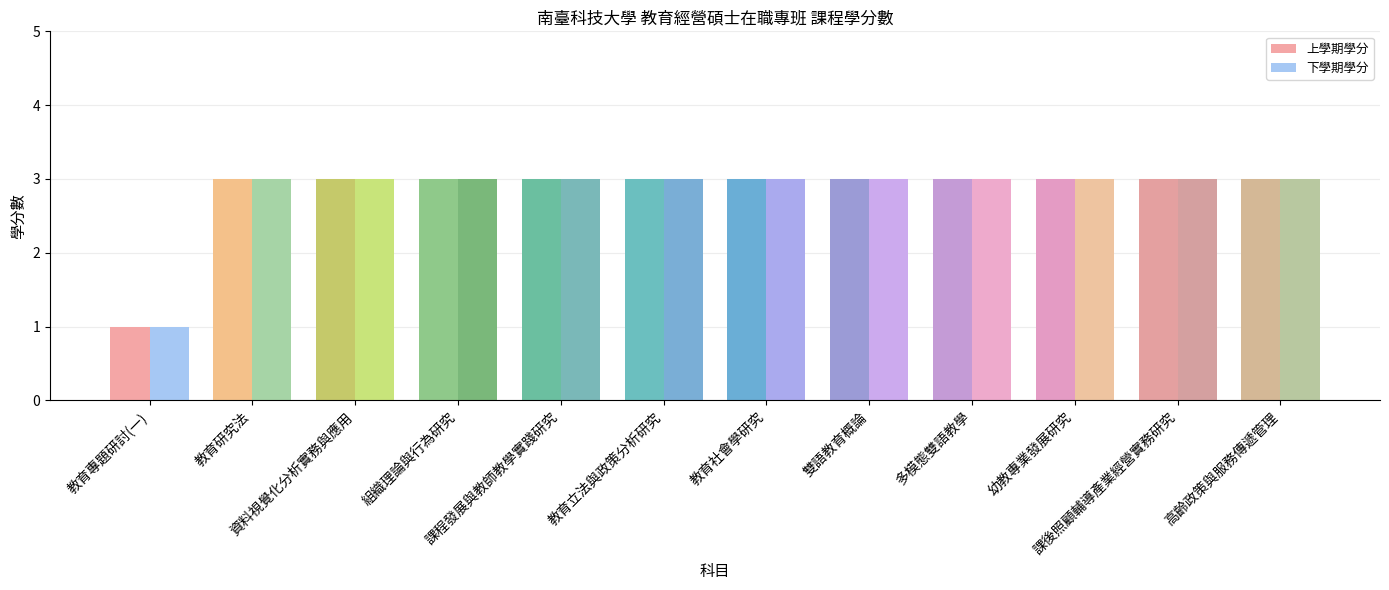

Which series has the largest range (max minus min)?

上學期學分